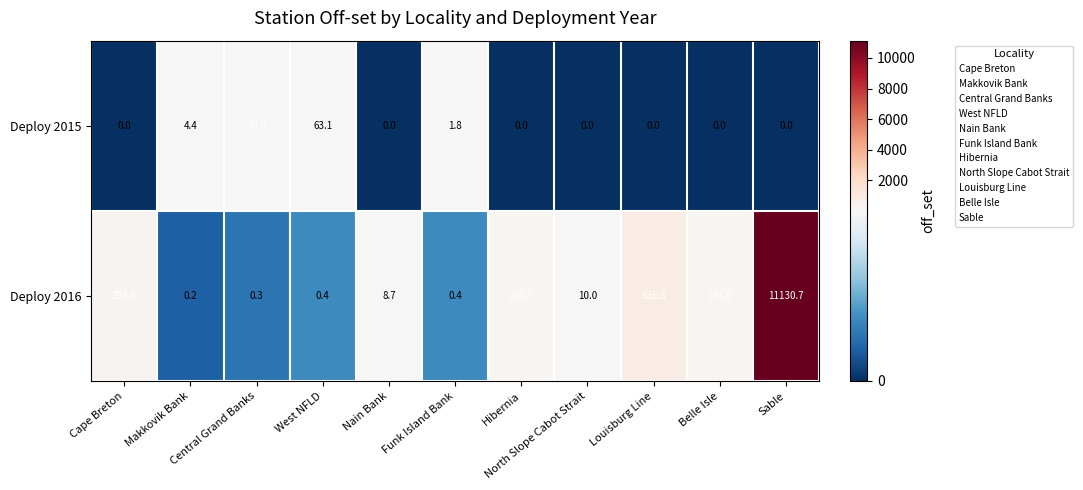

What is the highest value of the Deploy 2016 series?

11130.7